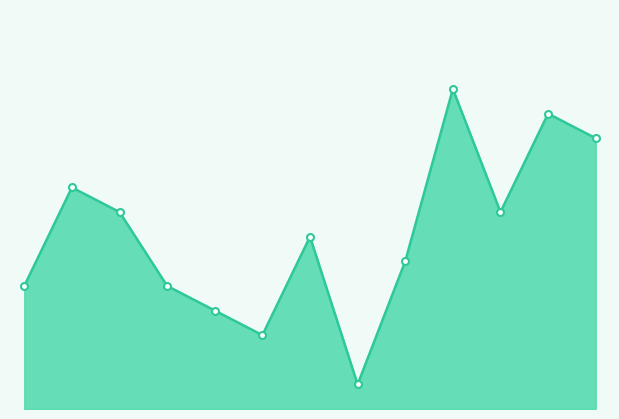

Does the chart display data point markers on the line(s)?

No